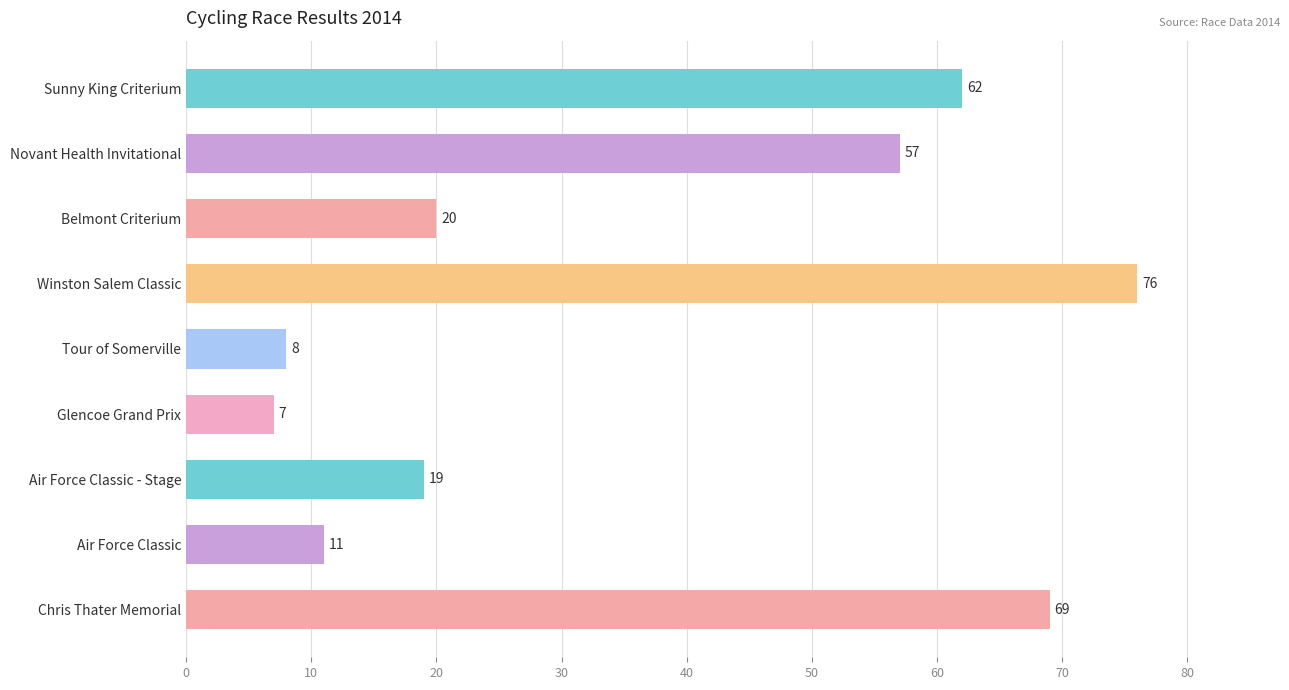

The chart shows a value of 12 at Tour of Somerville. True or false?

False